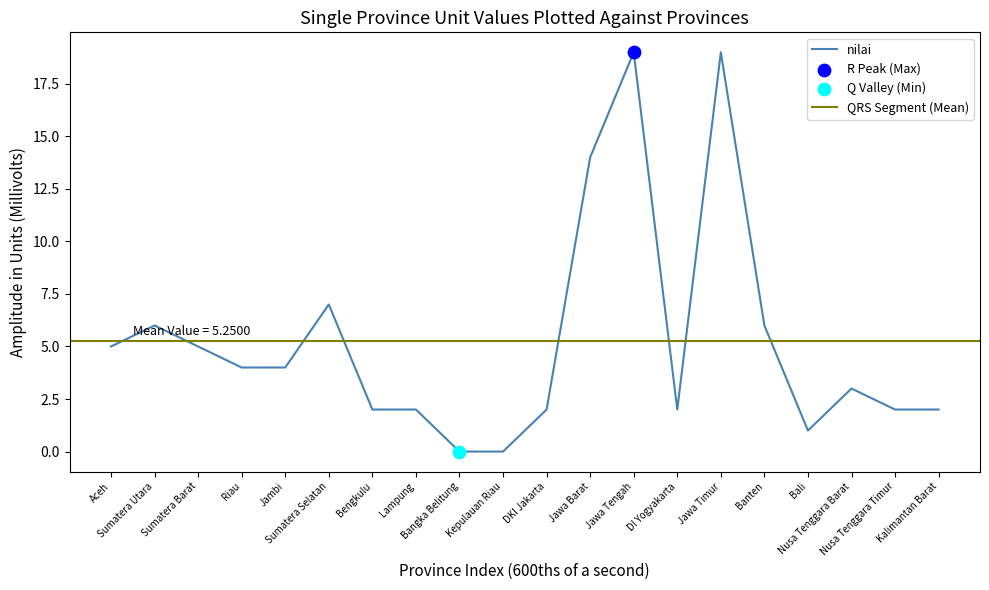

Approximately how many times larger is the value at Sumatera Utara compared to Kalimantan Barat?

3.0